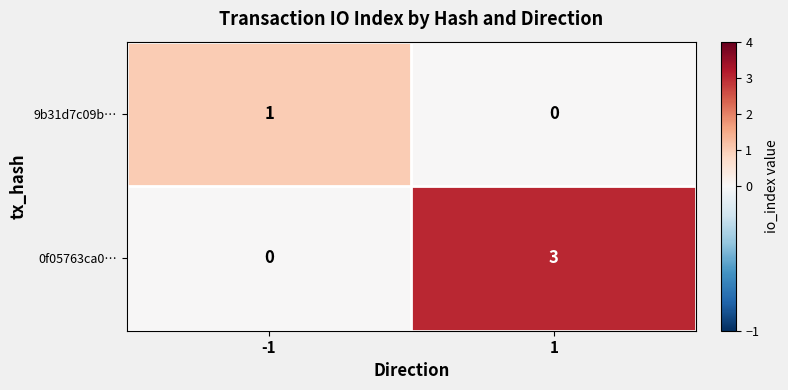

What value does the 0f05763ca0… series have at 1?

3